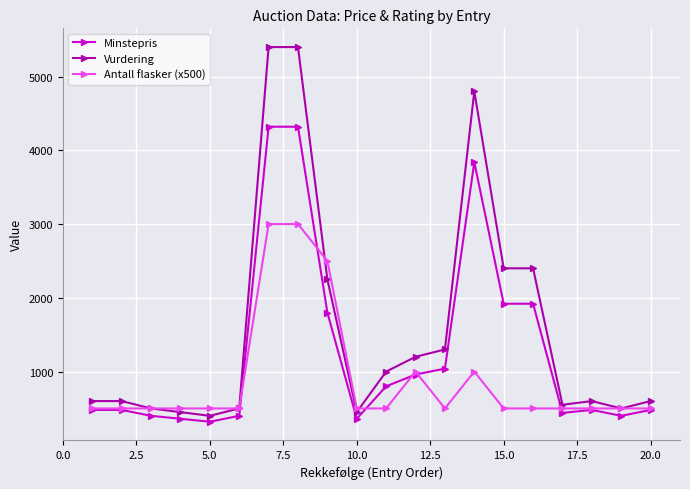

List the series in order of their overall mean, lowest first.

Antall flasker (x500), Minstepris, Vurdering